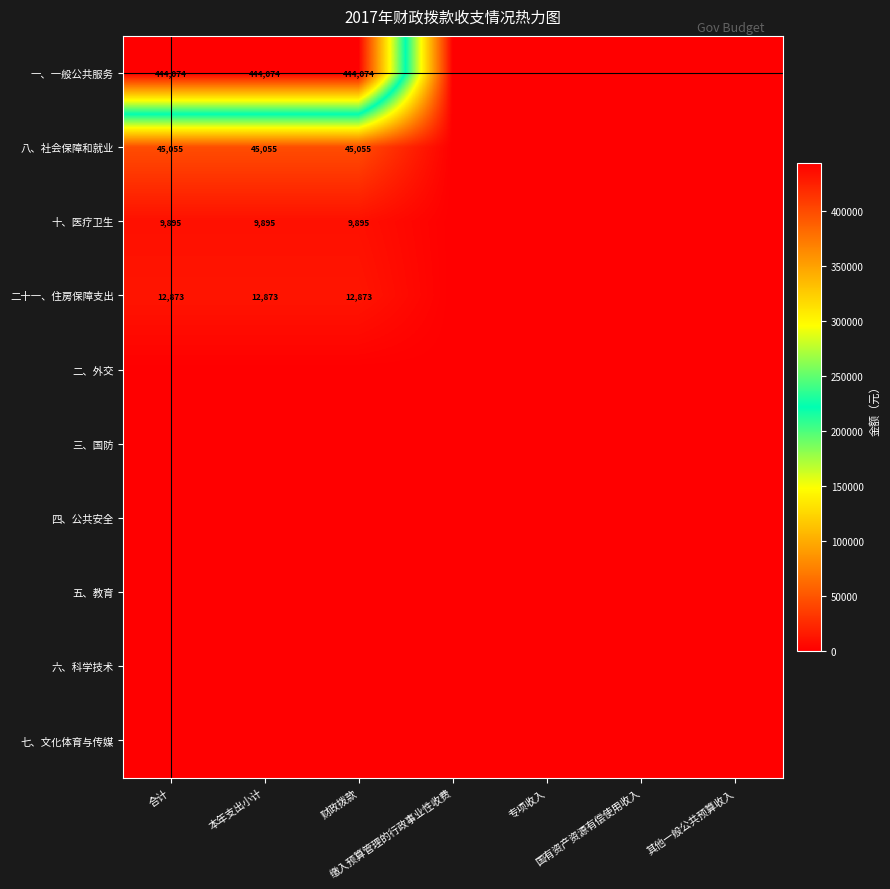

What is the sum of all 十、医疗卫生 values?

29685